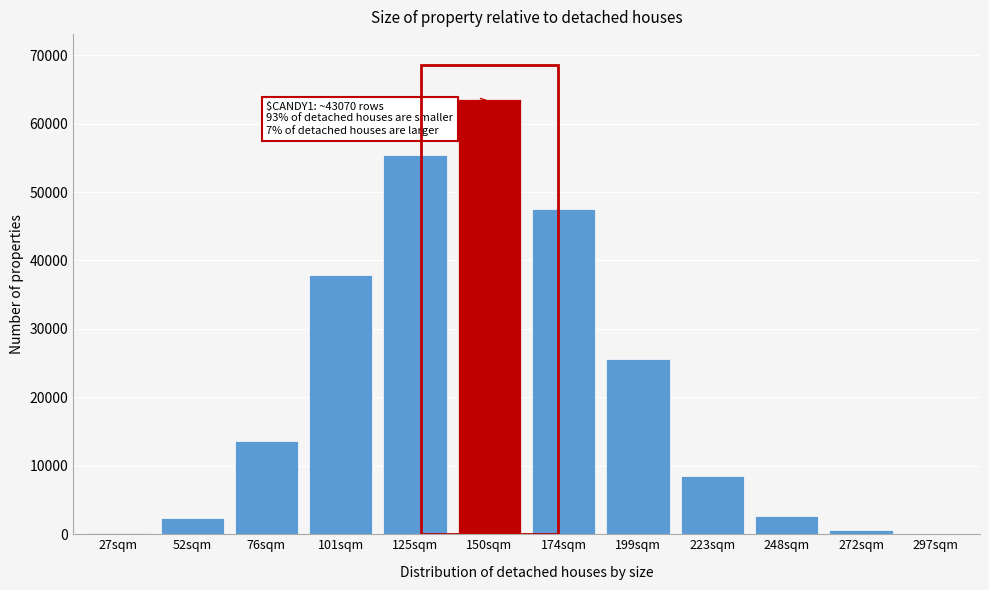

The value at 125sqm is 91584. True or false?

False